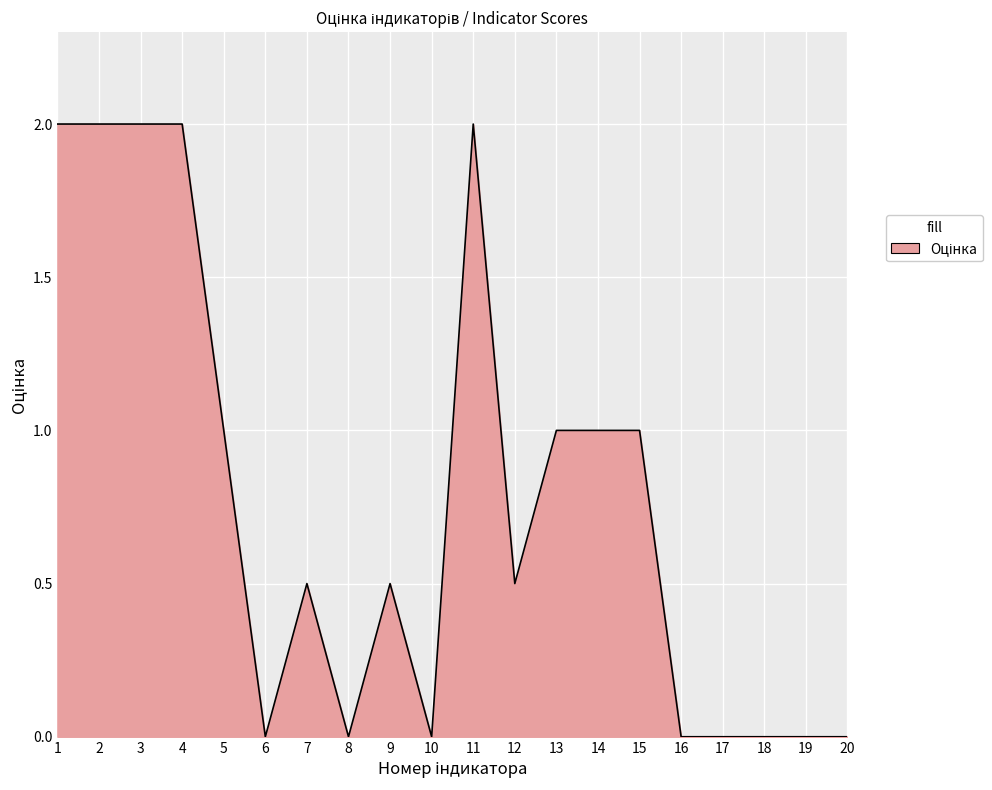

Between 13 and 12, which is larger?

13